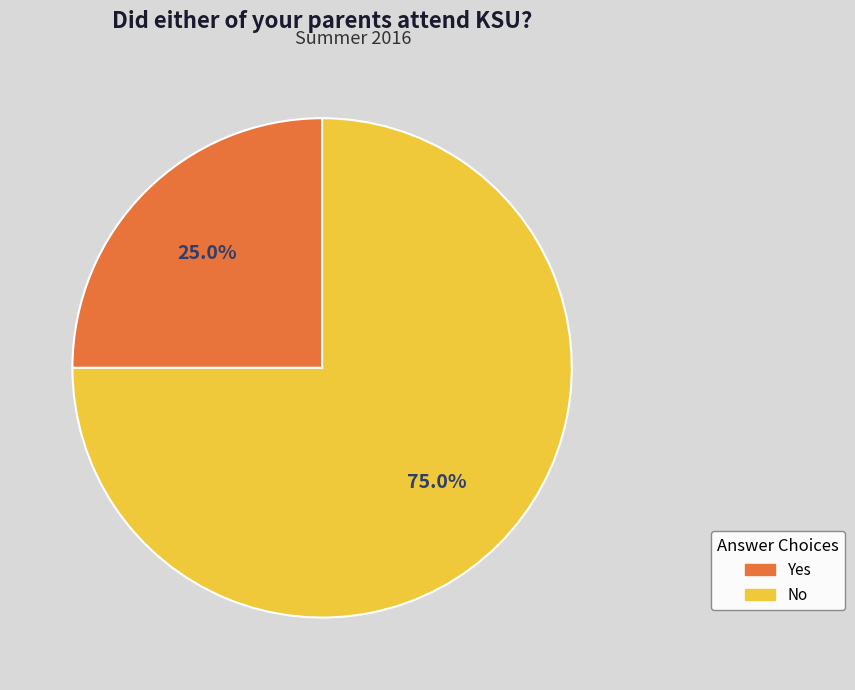

Is there a majority slice in this chart?

Yes